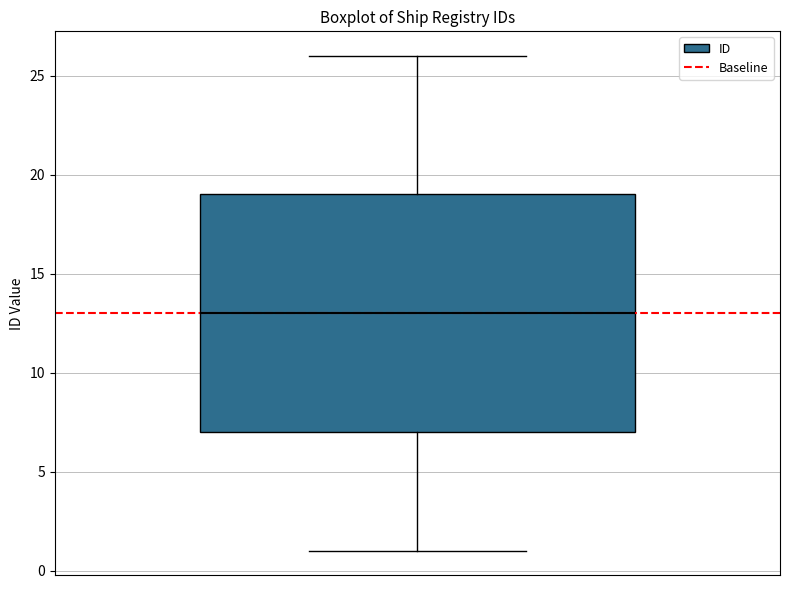

Read this box plot against the y-axis: the position of the median line, the range covered by the box, and the ends of both whiskers. The values are not printed on the chart, so give them approximately, as read against the axis.

median 13, box 7 to 19, whiskers 1 to 26